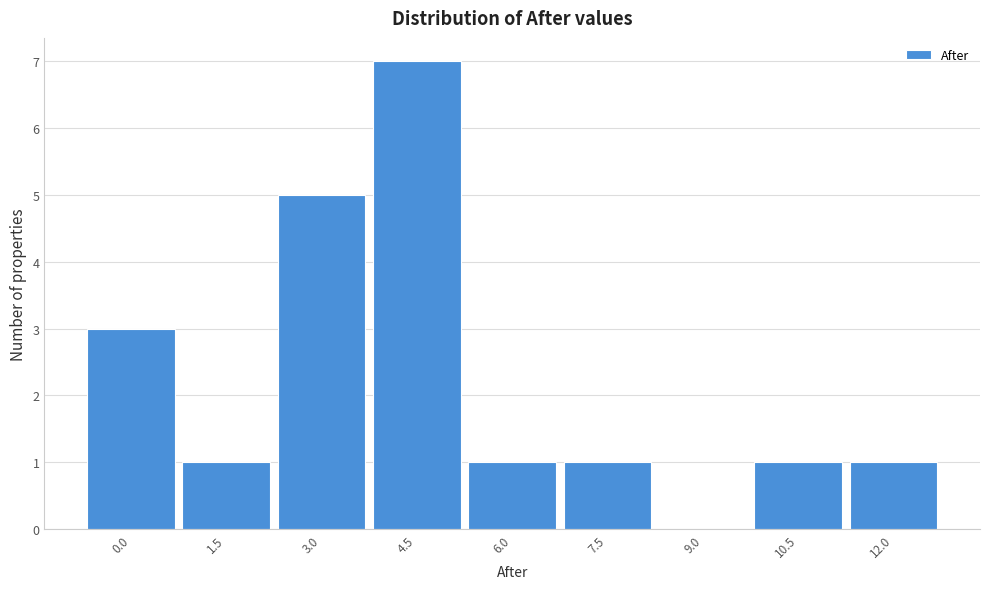

Reading right to left, extract all data points from this chart.

12.0=1	10.5=1	9.0=0	7.5=1	6.0=1	4.5=7	3.0=5	1.5=1	0.0=3